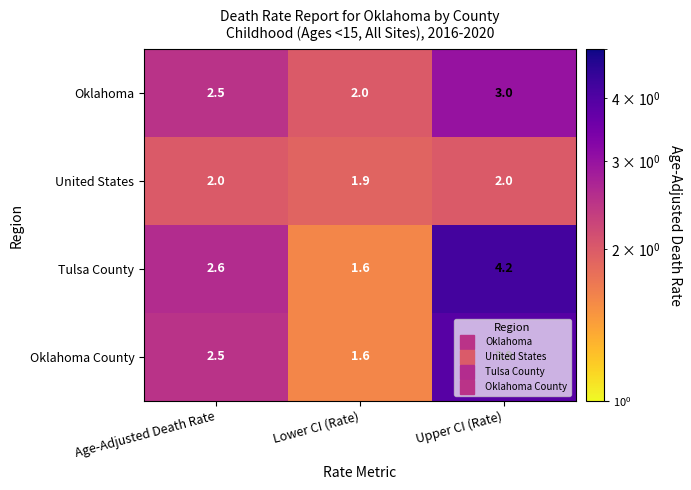

True or false: Tulsa County has a value of 2.6 at Age-Adjusted Death Rate.

True